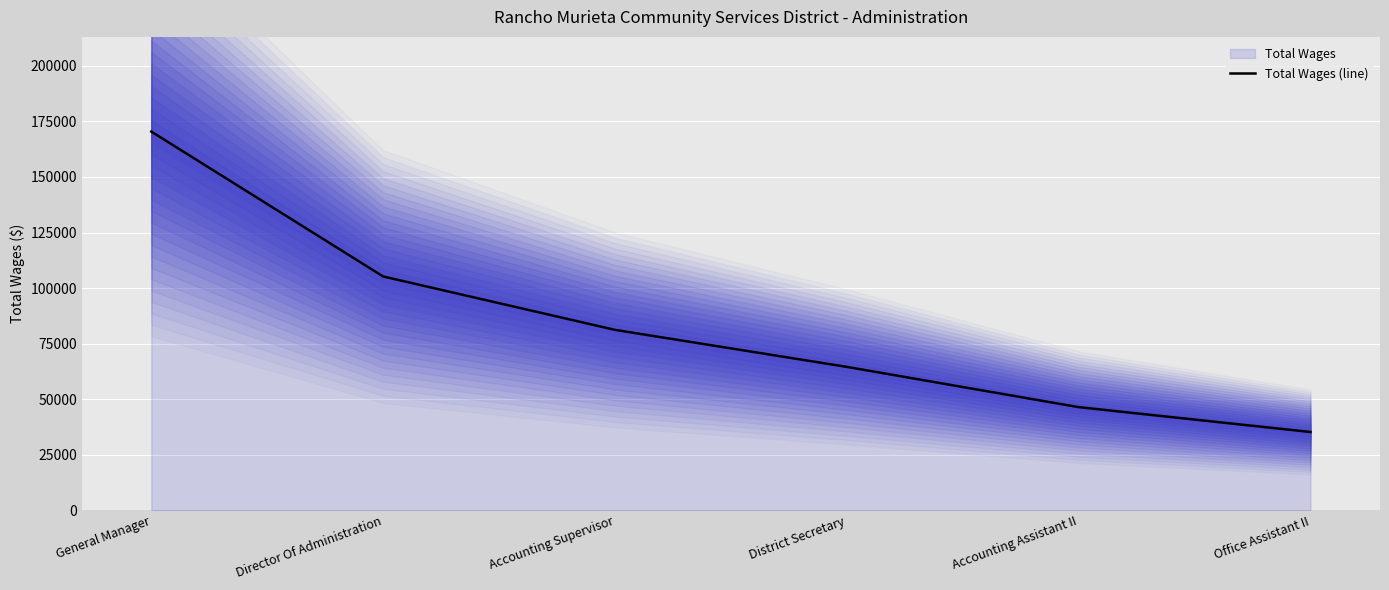

What is the smallest value displayed?

35256